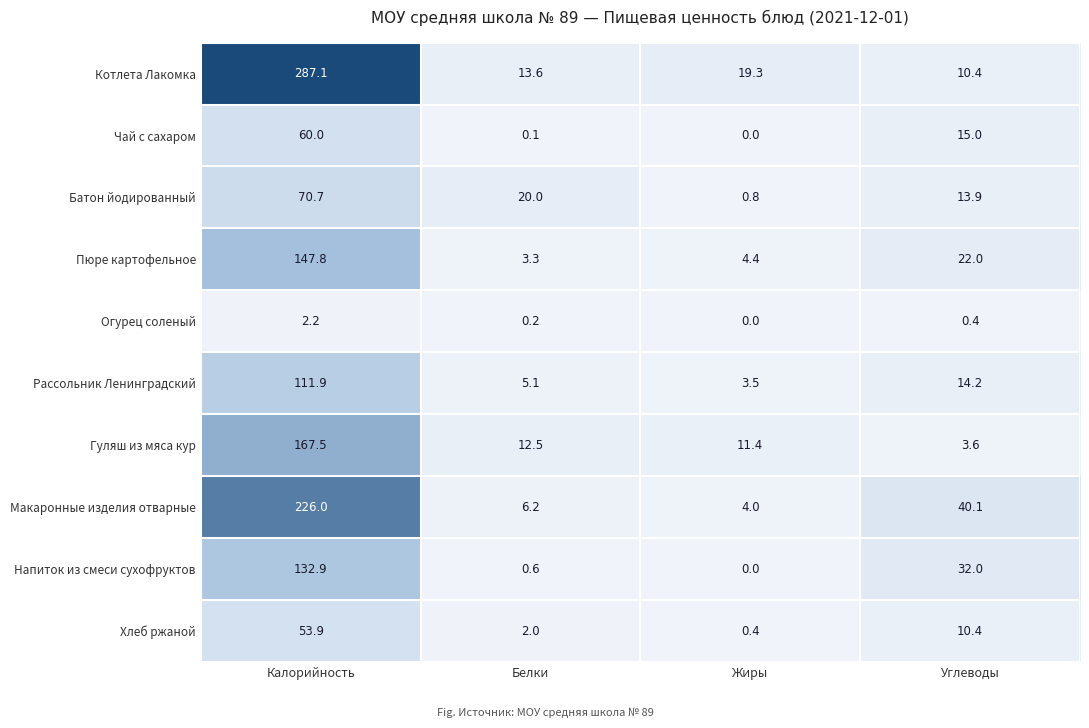

How many data points in Макаронные изделия отварные are less than 40?

2